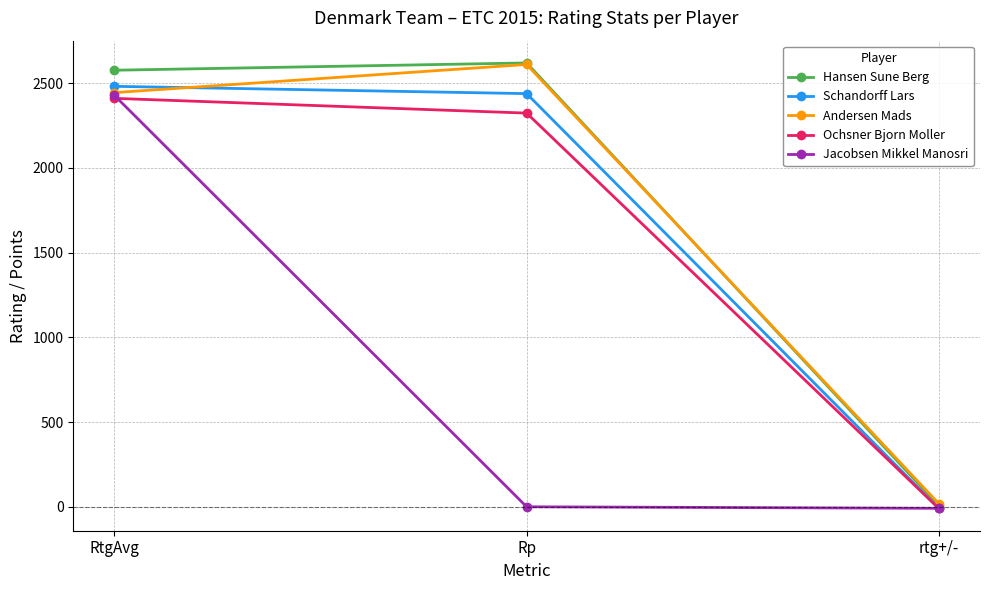

Read the Jacobsen Mikkel Manosri value at RtgAvg.

2427.0